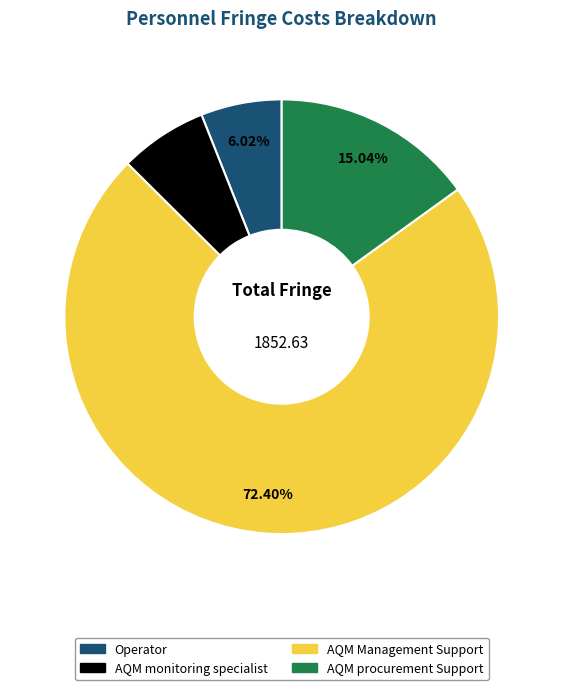

Does AQM monitoring specialist represent more than half of the total?

No